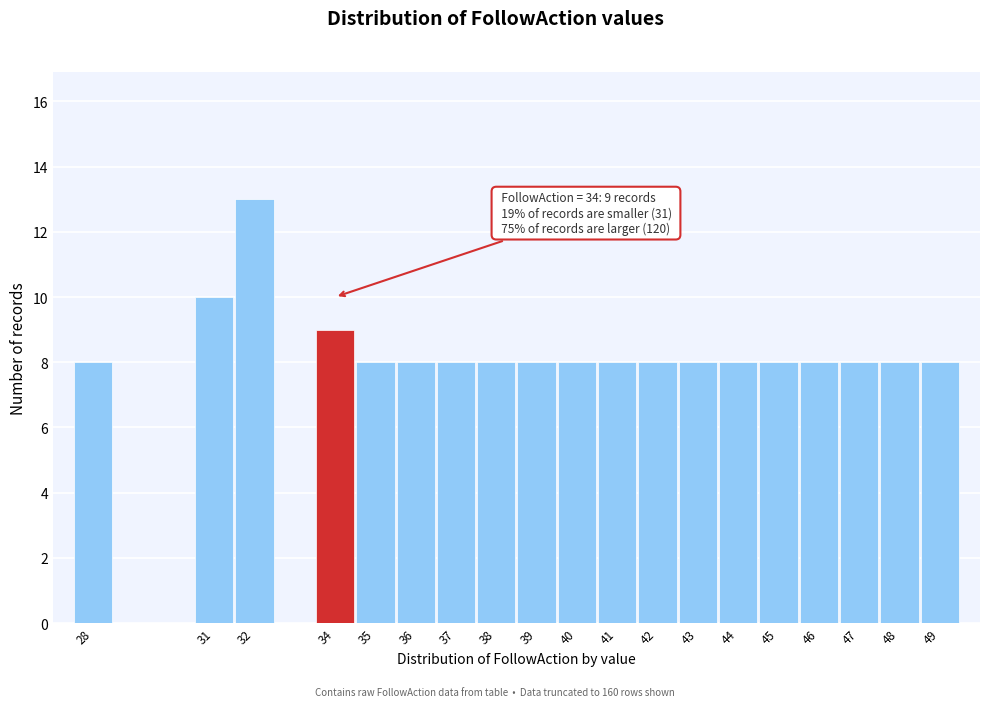

Over which range of the x-axis is the bar tallest?

31.5 to 32.5